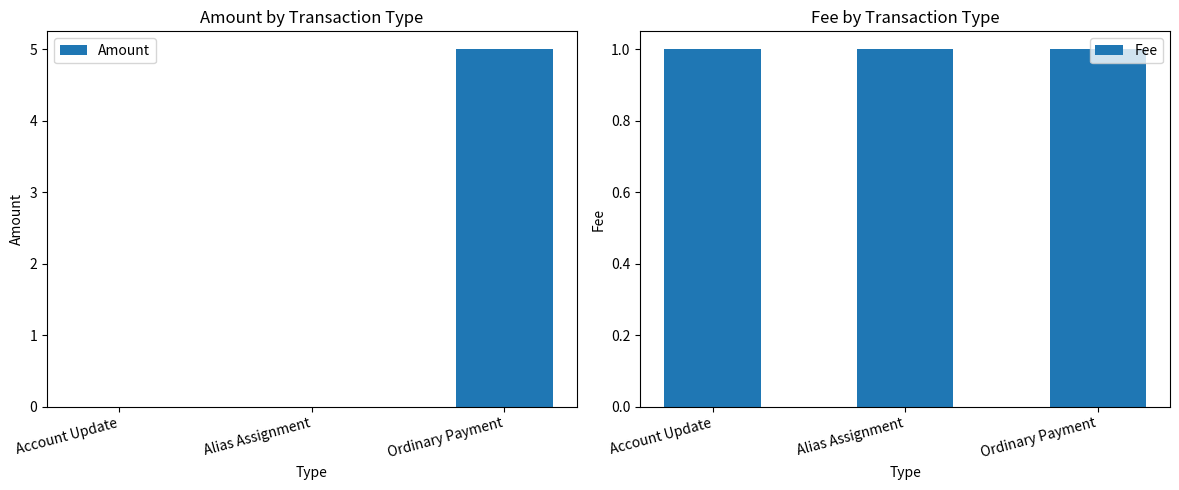

Reading left to right, extract all data points from this chart.

Amount: 0	0	5
Fee: 1	1	1